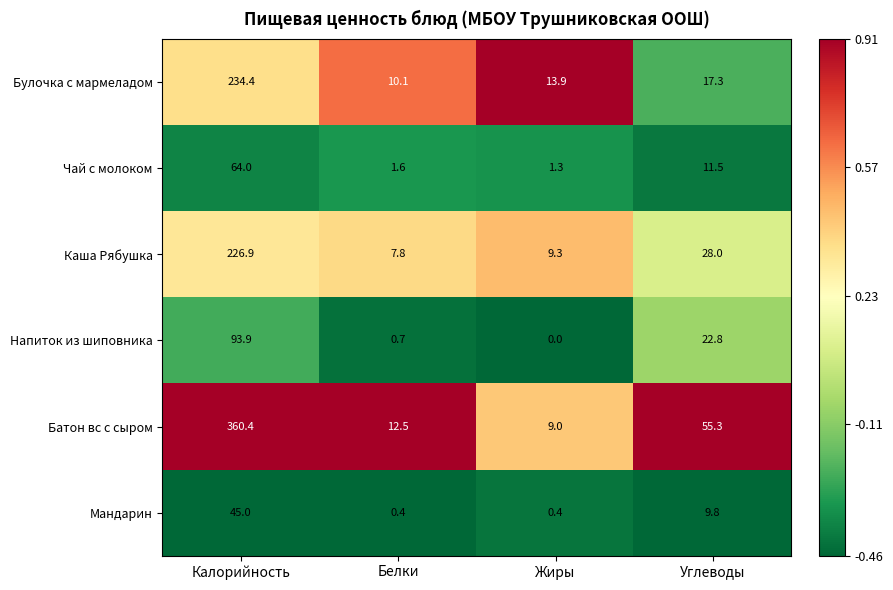

Which label corresponds to the smallest value in the chart?

Жиры